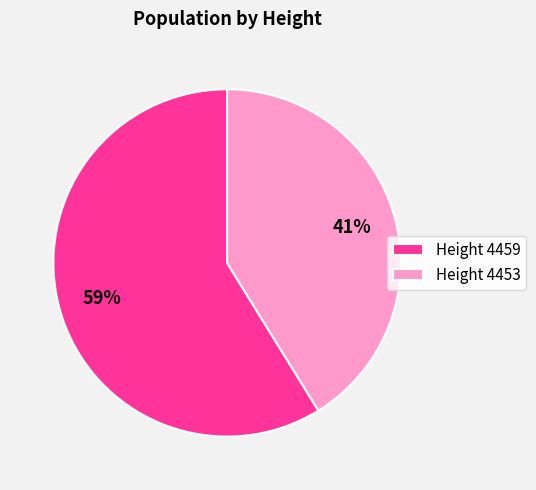

Combined, do Height 4459 and Height 4453 account for over 50%?

Yes